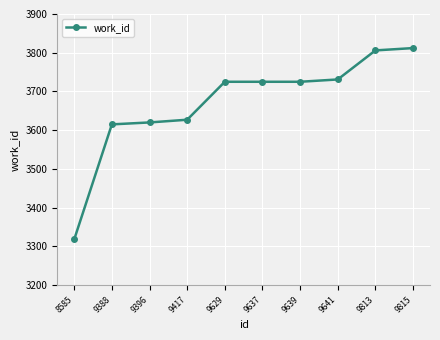

What is the value of the 2nd point from the left?

3615